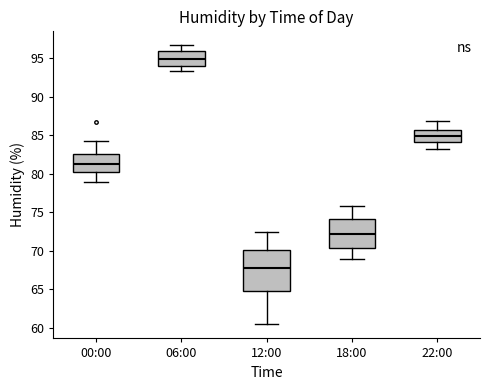

Which box has the highest median line?

06:00